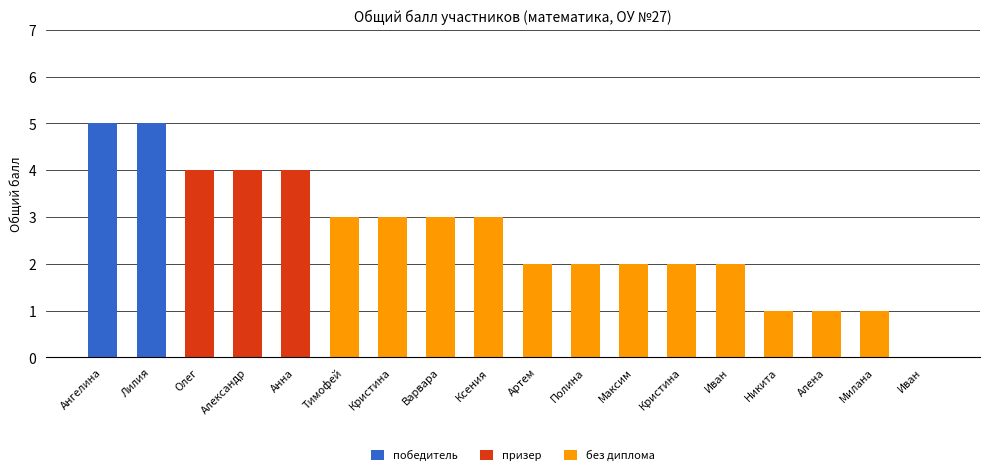

At how many categories does at least one series exceed 3?

5